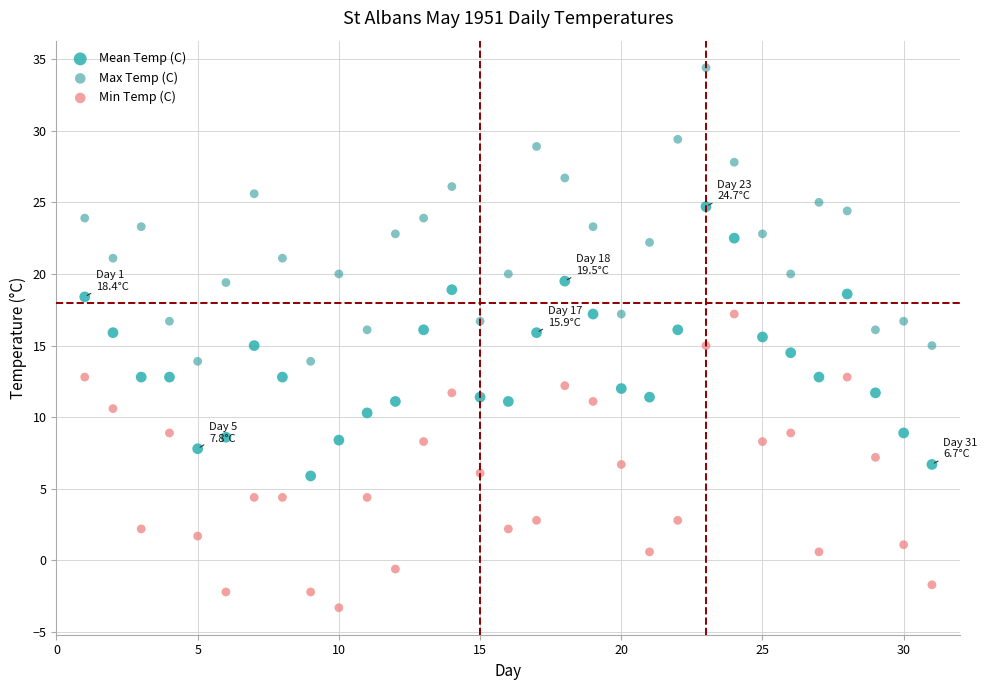

Across all data points, what is the range of X values (max minus min)?

30.0